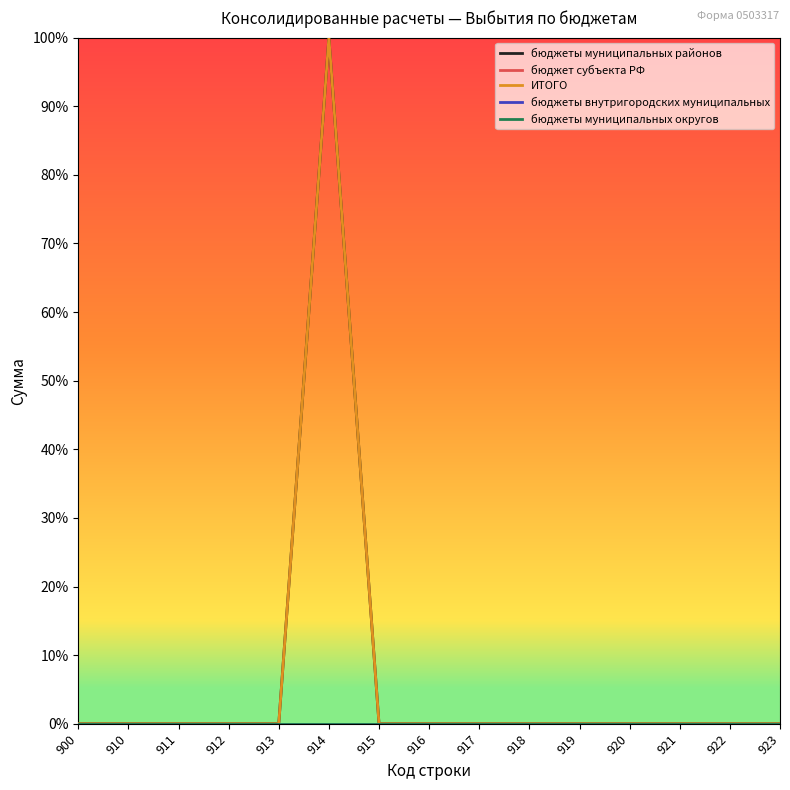

Does the chart display data point markers on the line(s)?

No